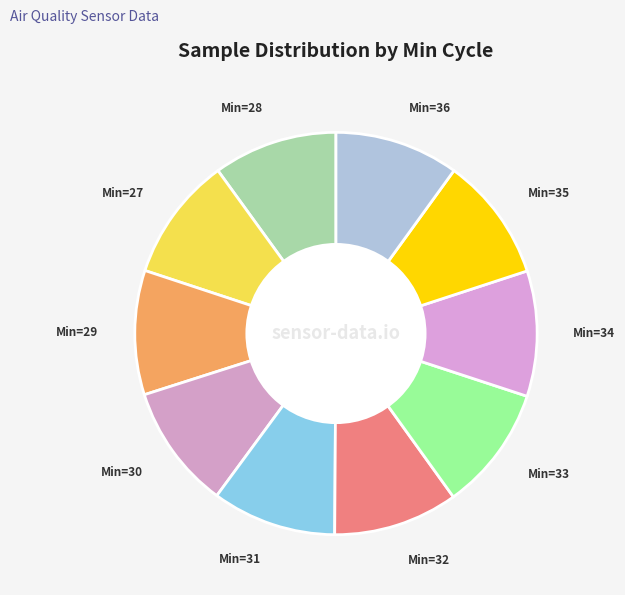

How many segments does this pie chart have?

10